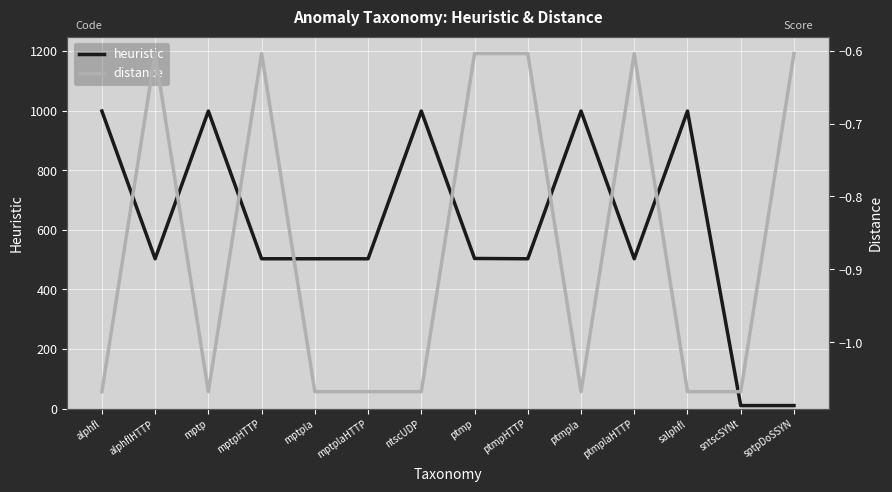

In heuristic, how many points are higher than both neighbors (excluding endpoints)?

4